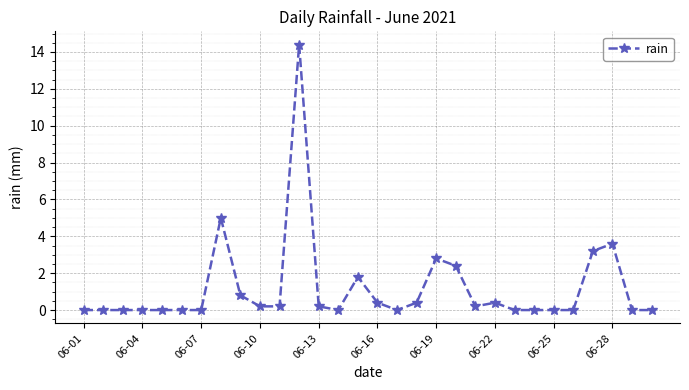

True or false: there are more than 2 points higher than both neighbors.

True